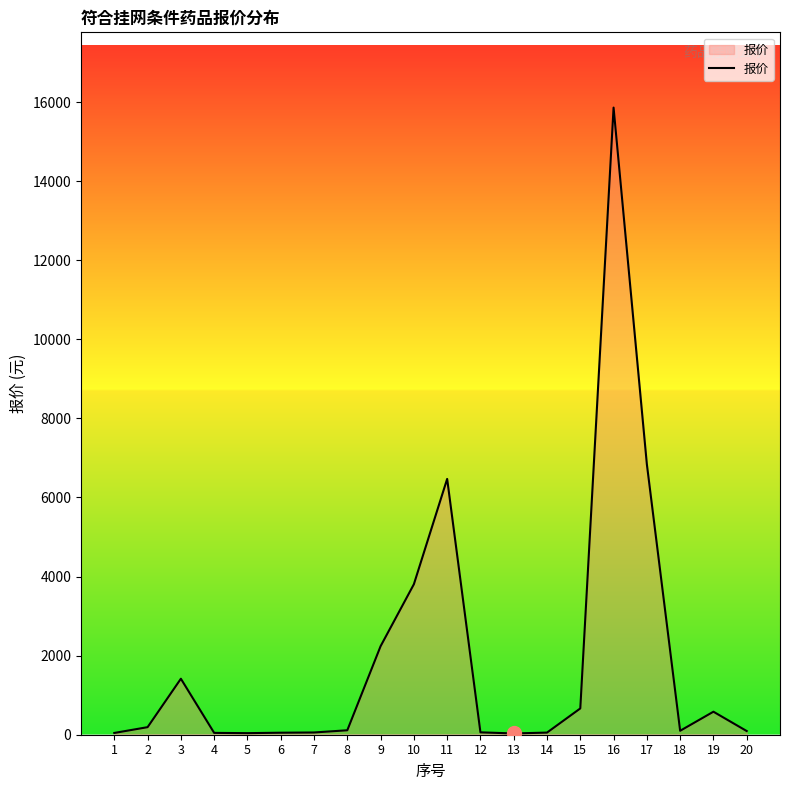

How many lines are shown in the chart?

1